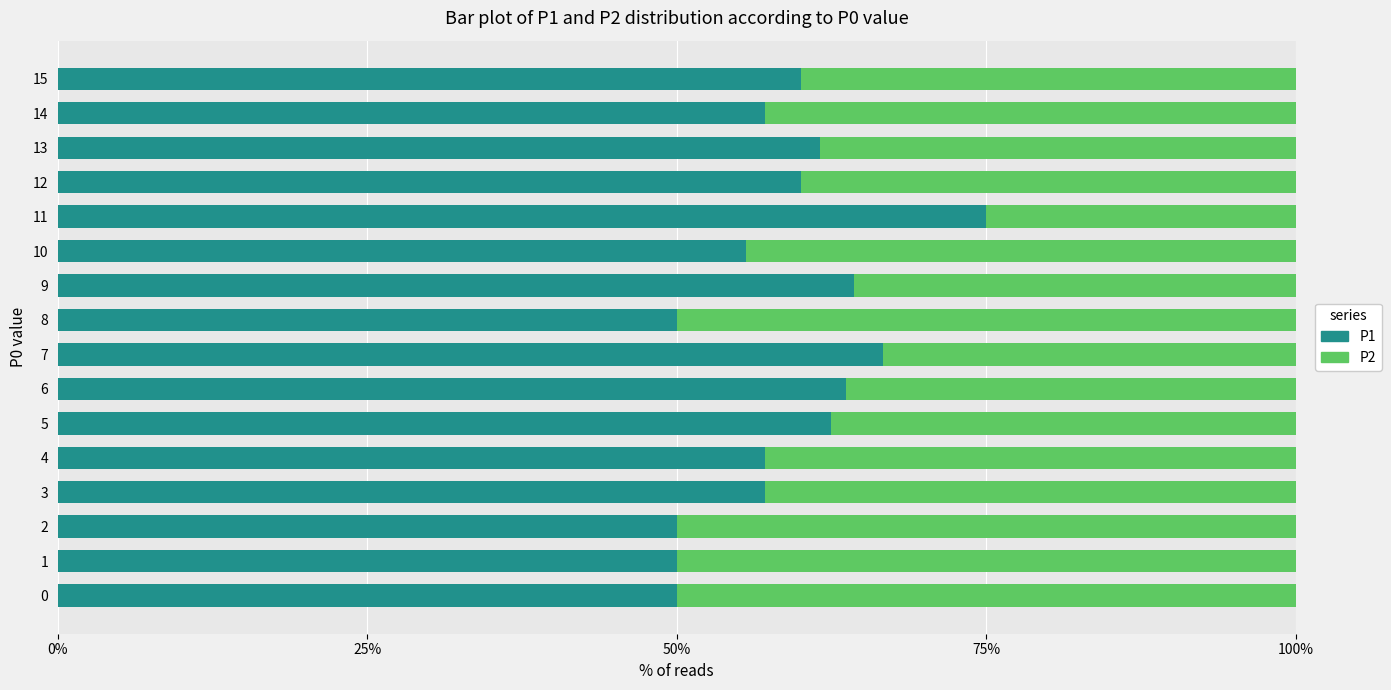

What is the total value across all series at 15?

100.0